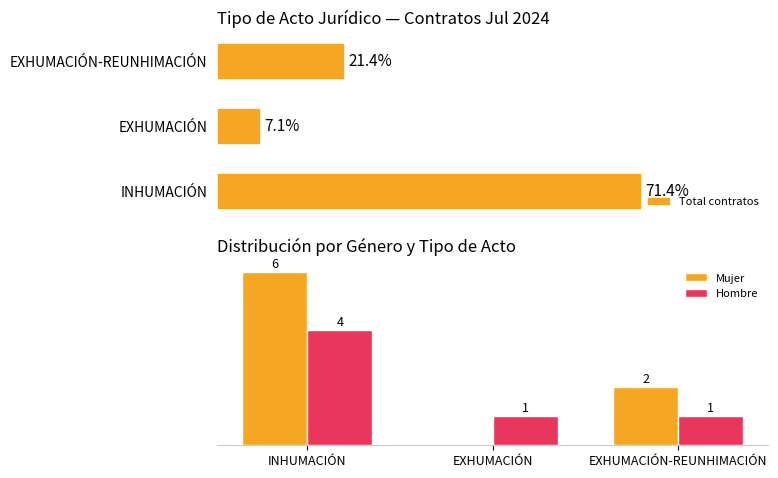

Which has a higher value, EXHUMACIÓN or INHUMACIÓN?

INHUMACIÓN